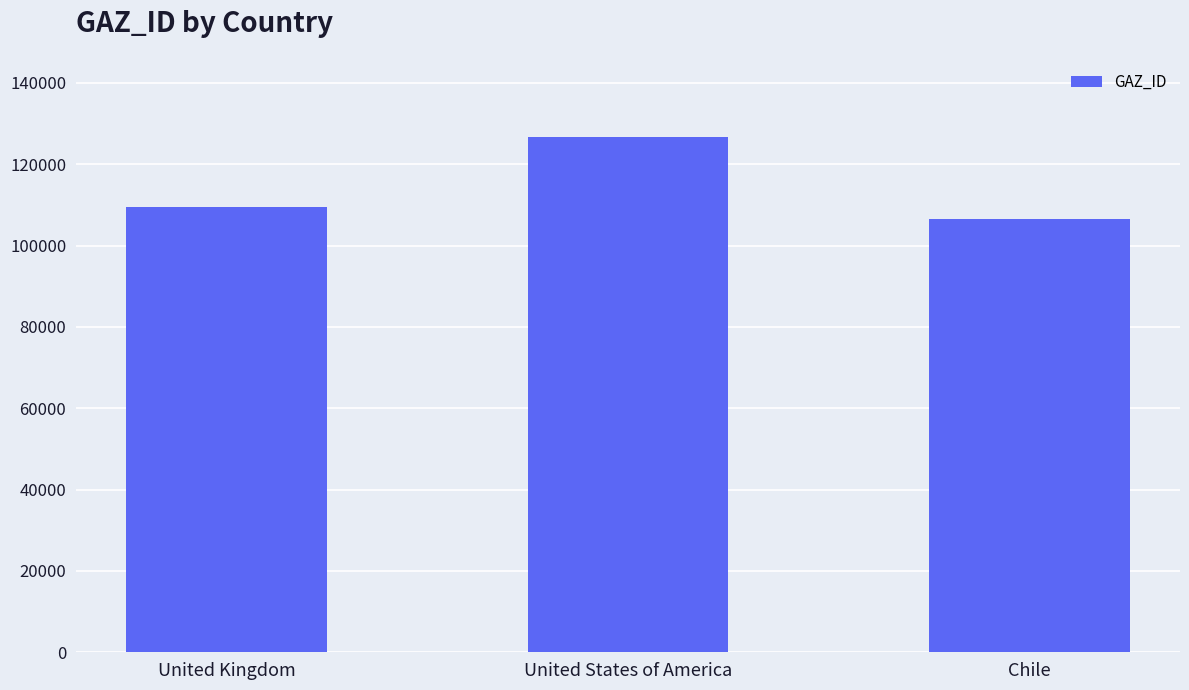

Where is the data nearest to the value 116572?

United Kingdom